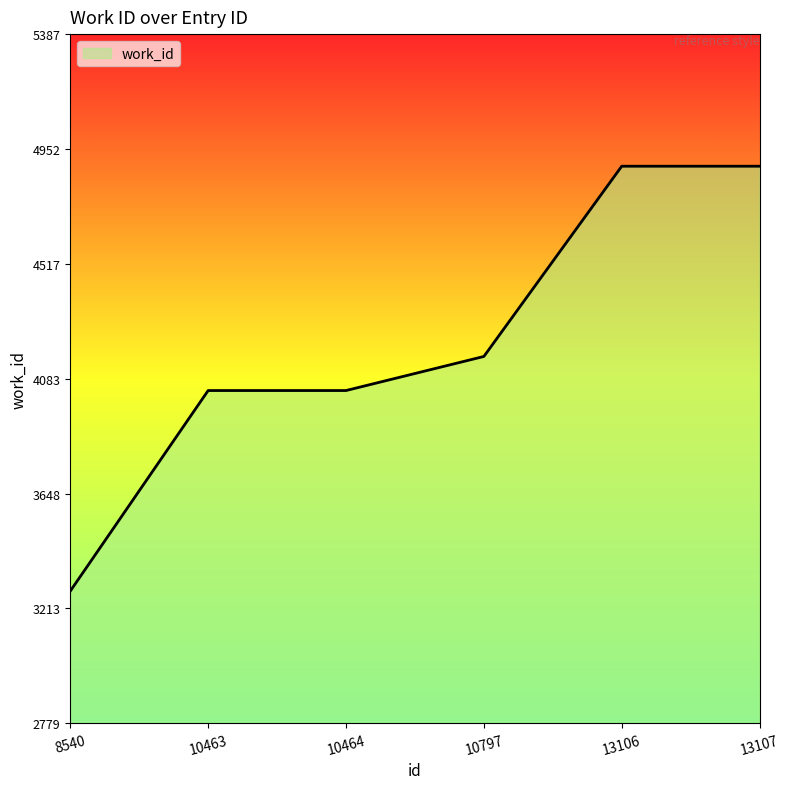

Approximately how many times larger is the value at 10464 compared to 10797?

1.0